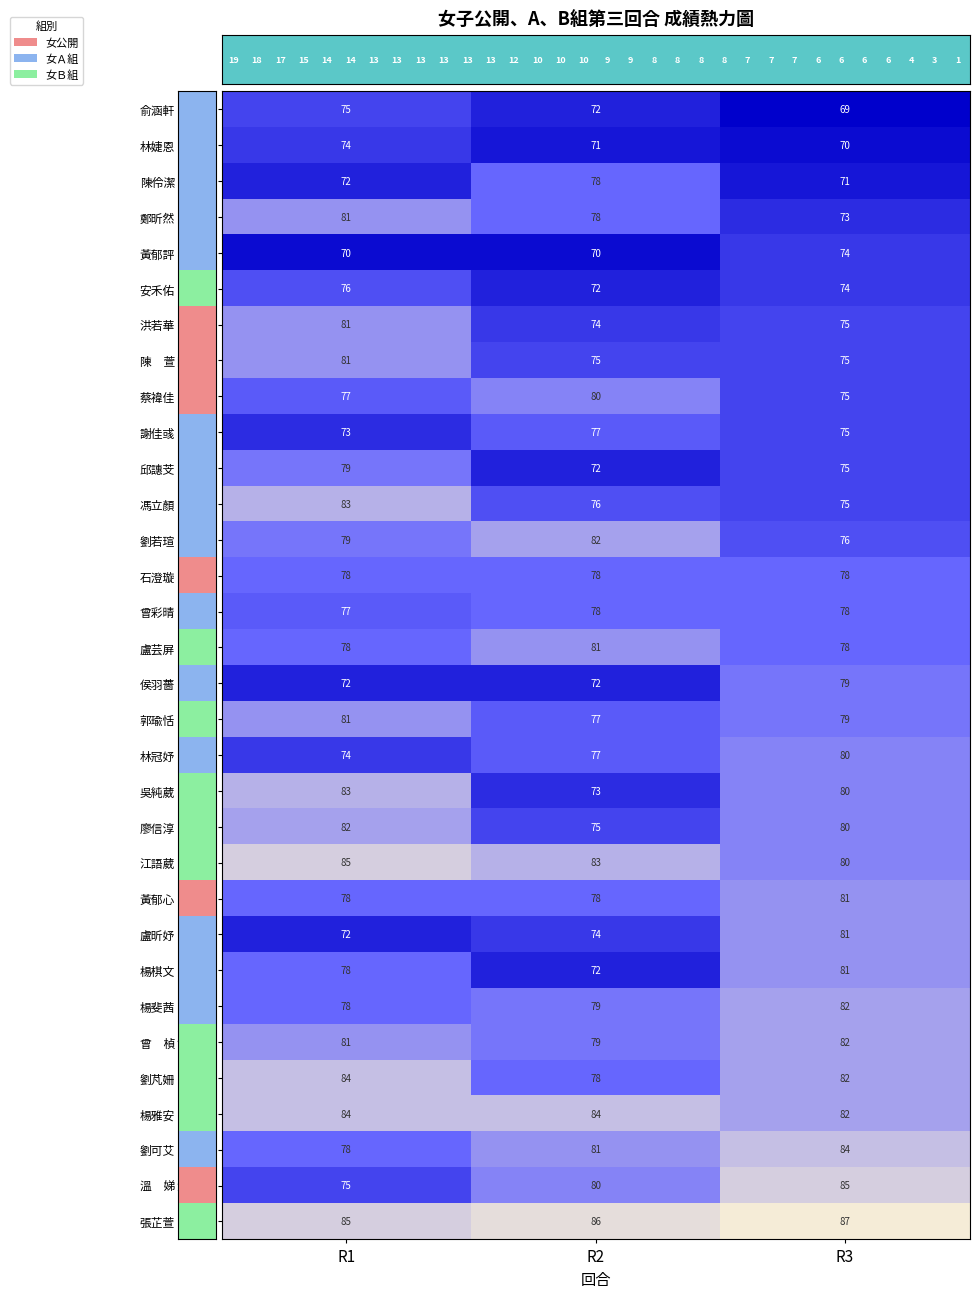

Which series has the largest total across all categories?

張芷萱